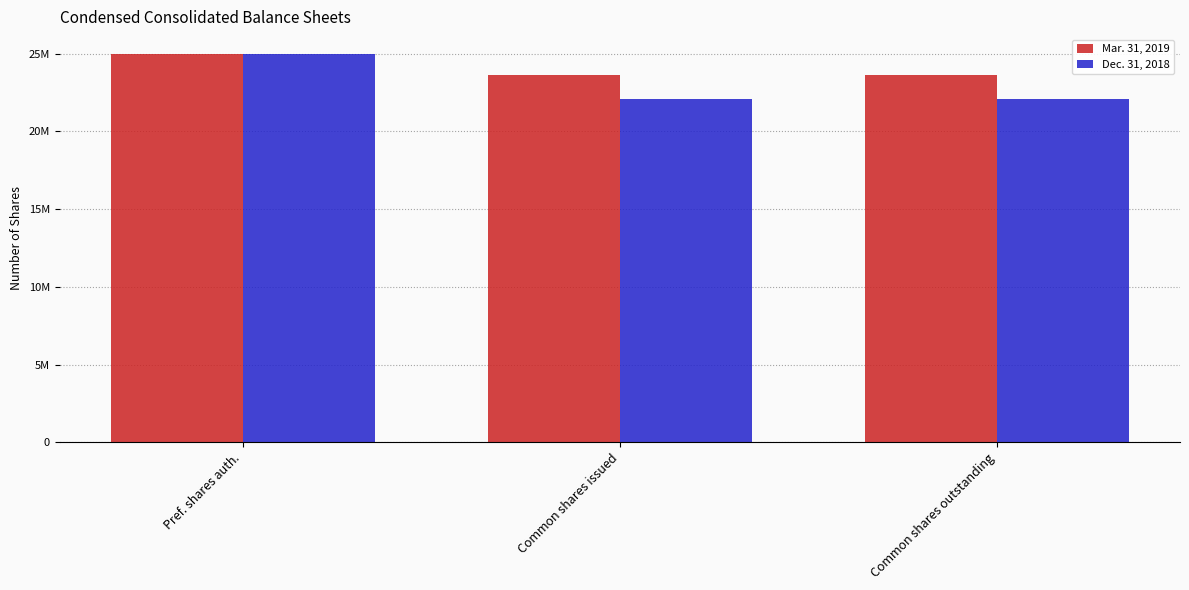

Are the bars horizontal?

No